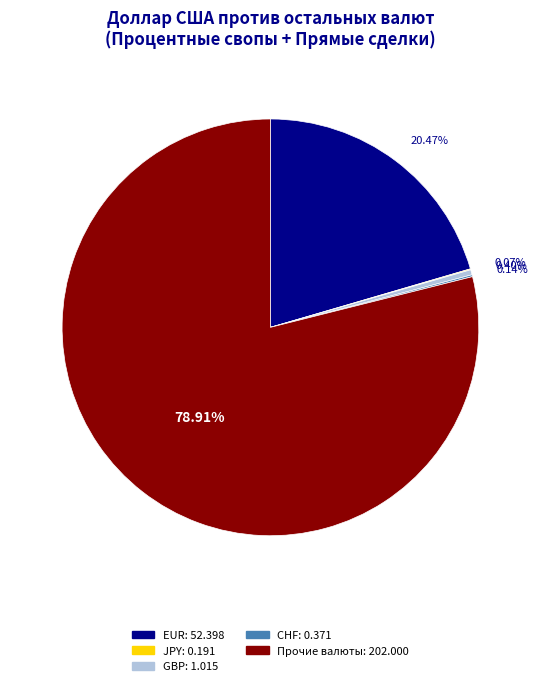

Is there a majority slice in this chart?

Yes